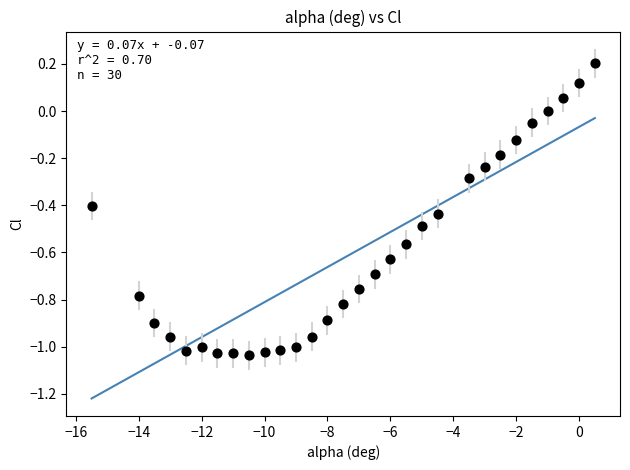

What is the range of Y values (max minus min)?

1.2